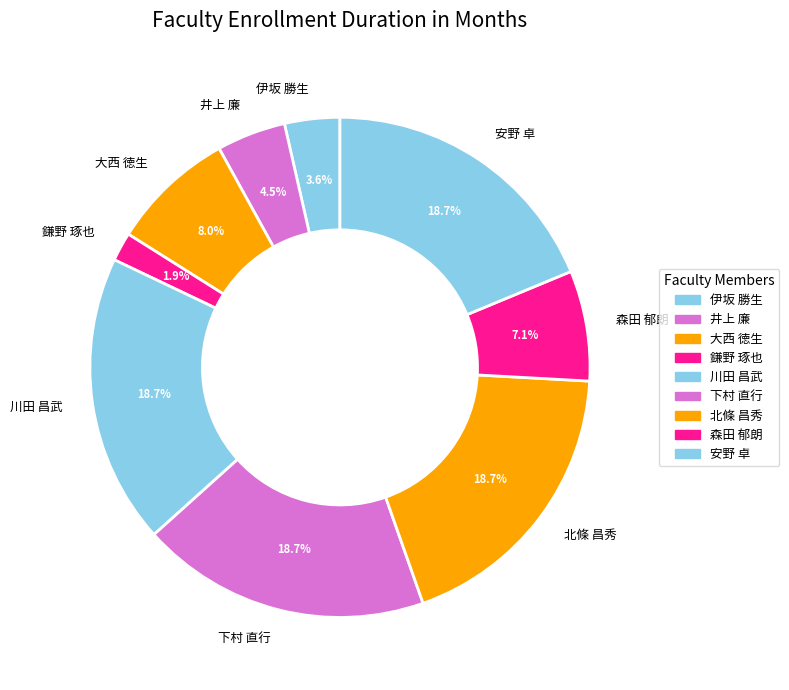

True or false: 伊坂 勝生 accounts for 4% of the total.

True